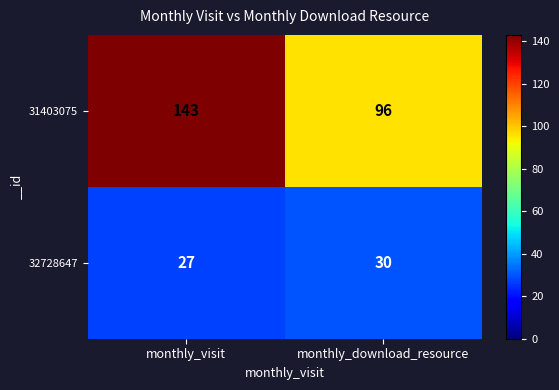

The 31403075 series shows 96 at monthly_download_resource. True or false?

True